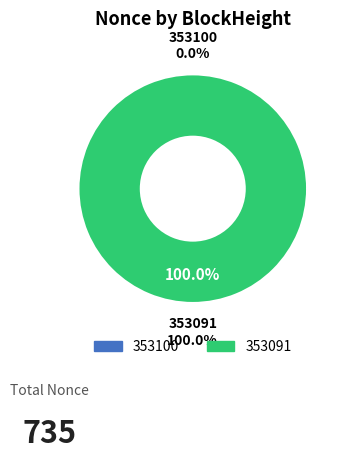

Is it true that 353100 is 5% of the pie?

False